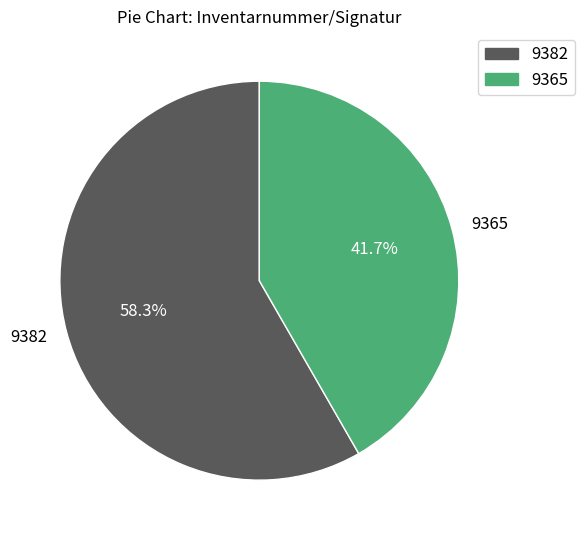

To the nearest percent, what is the difference between the 9382 and 9365 slice percentages?

17%